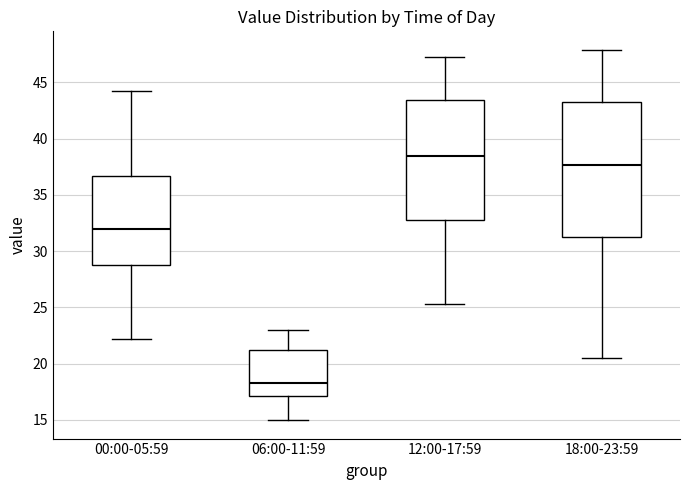

Which box has the lowest median line?

06:00-11:59